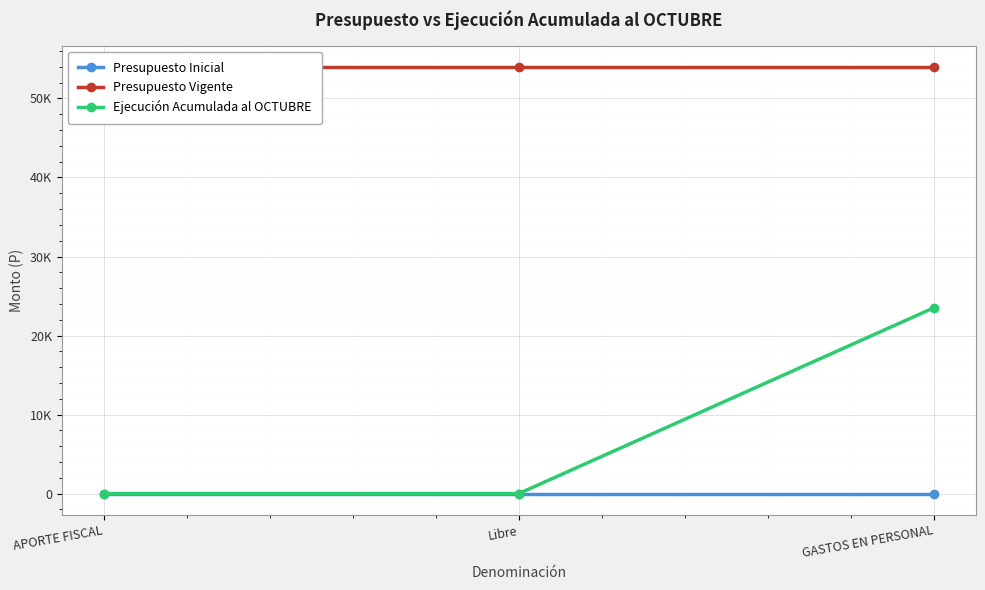

Rank the series at APORTE FISCAL from lowest to highest value.

Presupuesto Inicial, Ejecución Acumulada al OCTUBRE, Presupuesto Vigente